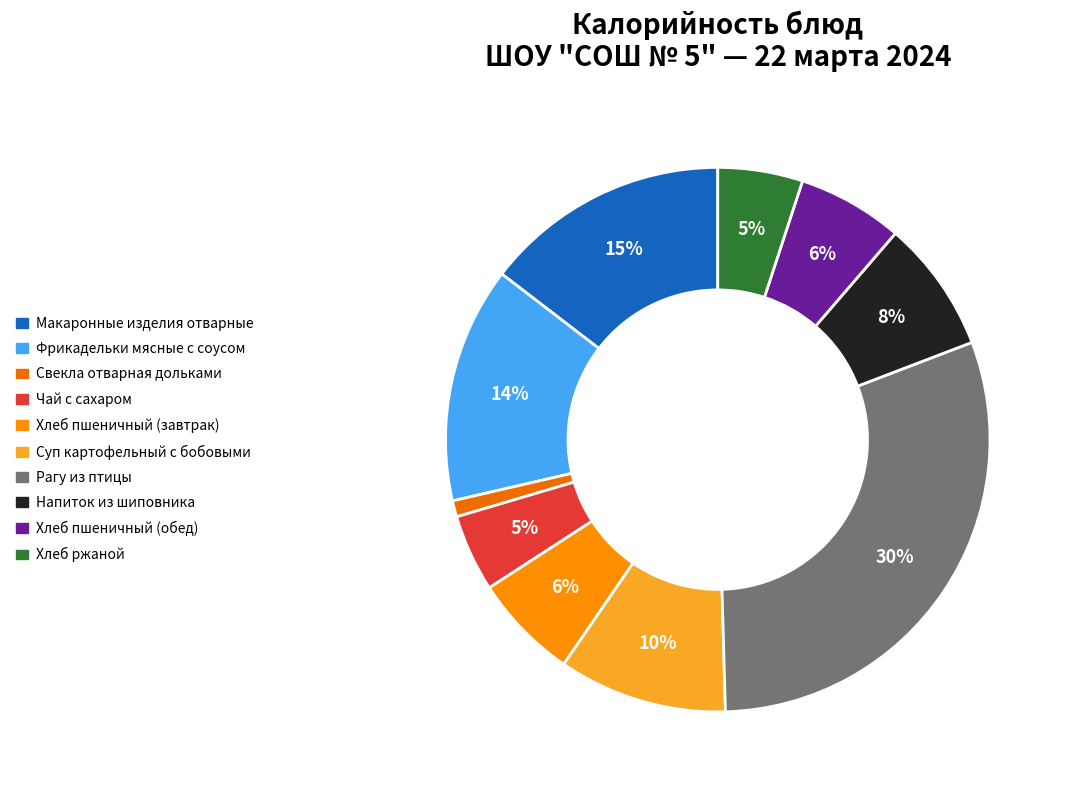

How many segments does this pie chart have?

10